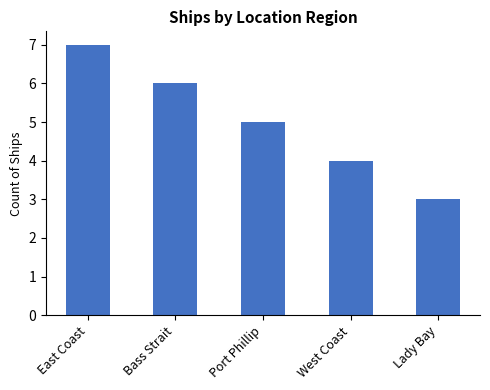

Read the value at Port Phillip.

5